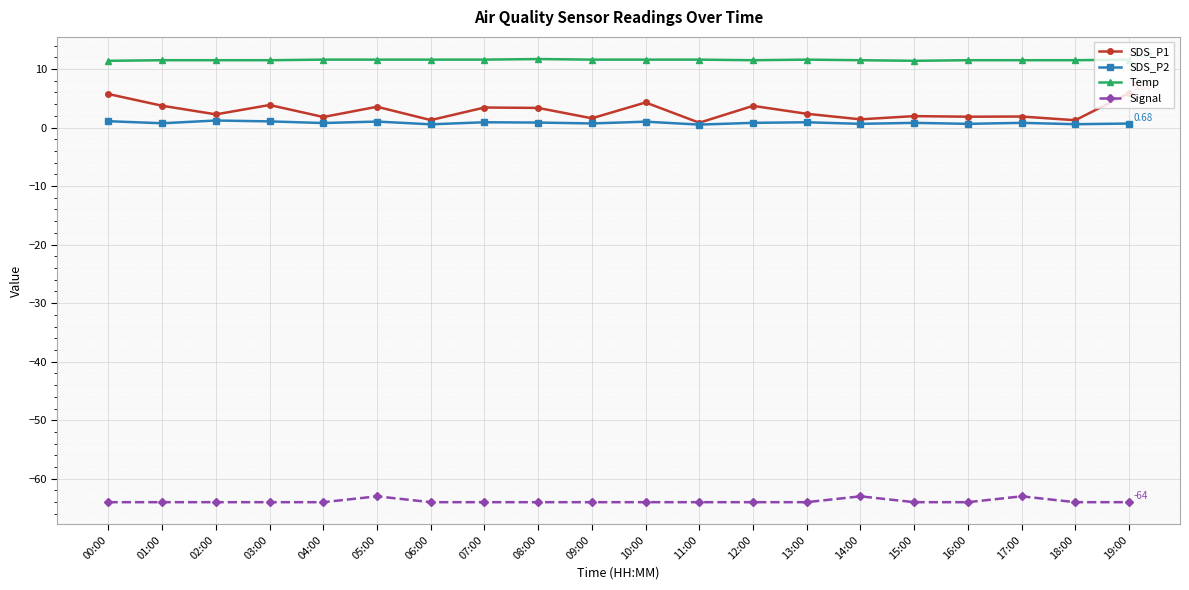

Which series has the largest range (max minus min)?

SDS_P1